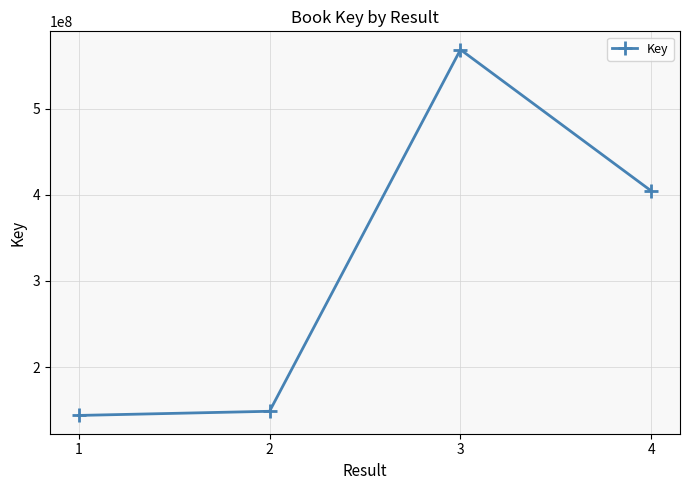

Reading left to right, list all the values displayed in this chart.

1=143742338	2=148569510	3=568904427	4=404562595